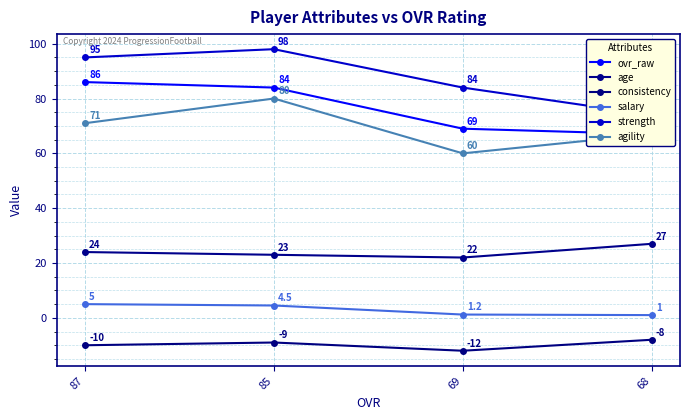

What is the total value across all series at 68?

228.0